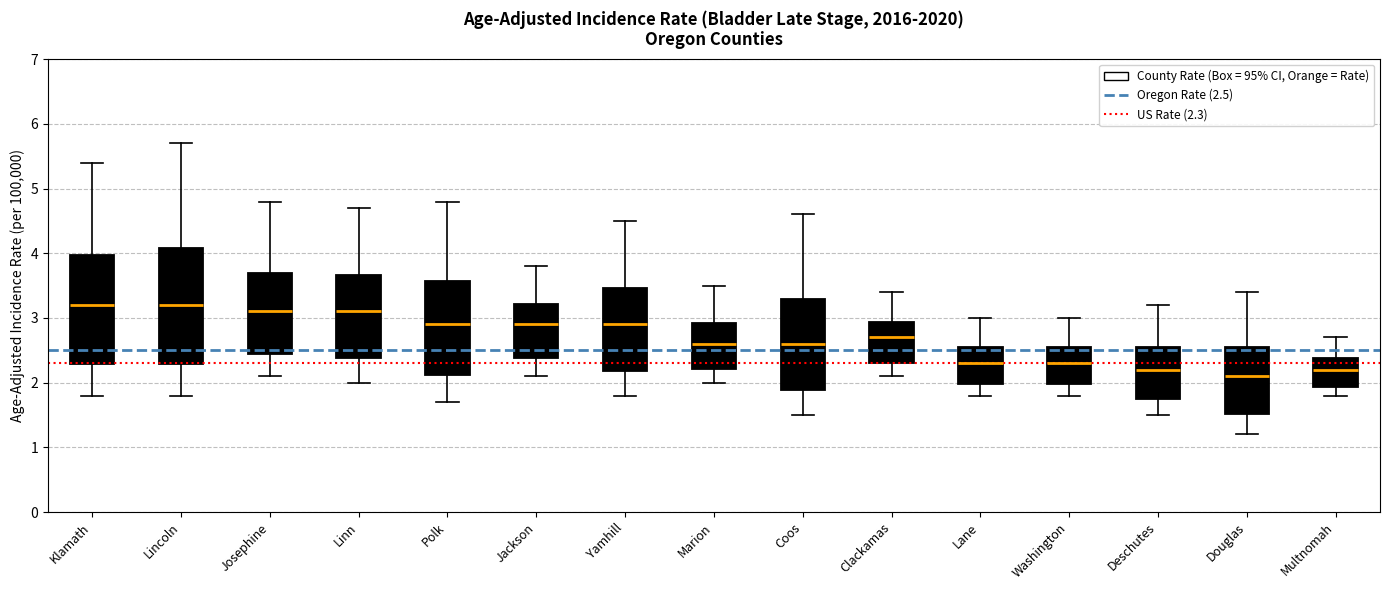

Comparing the boxes themselves (not the whiskers), which one is the tallest?

Lincoln